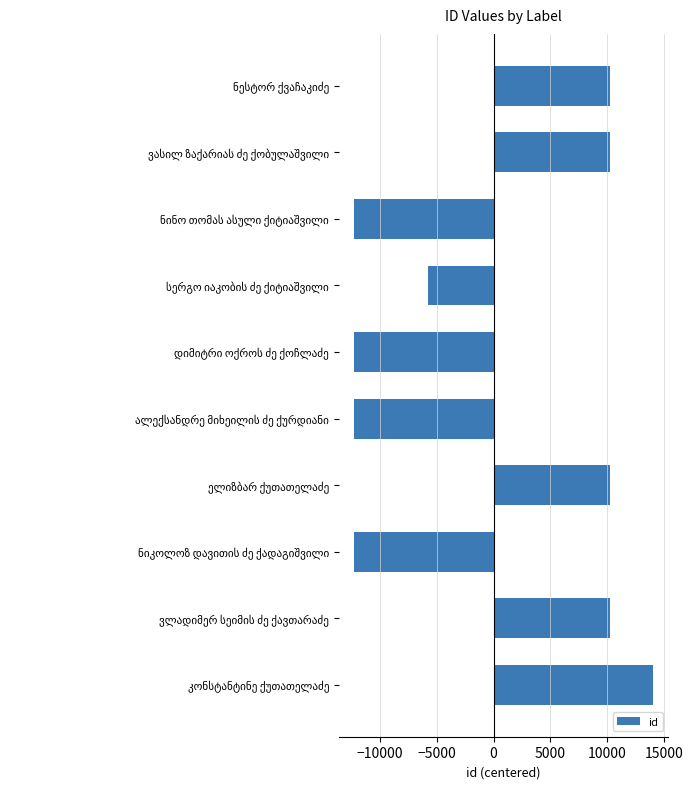

How many series are shown in this chart?

1